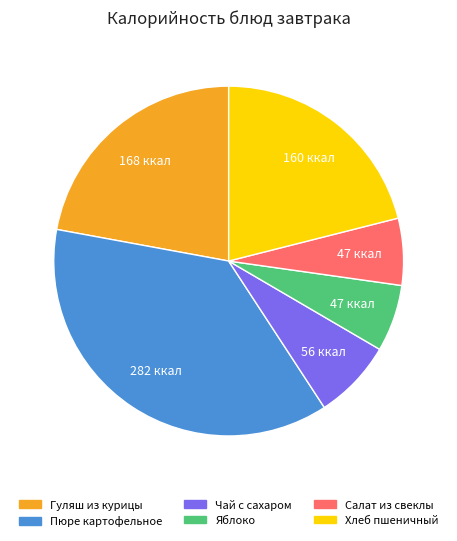

Is it true that Хлеб пшеничный is 31% of the pie?

False